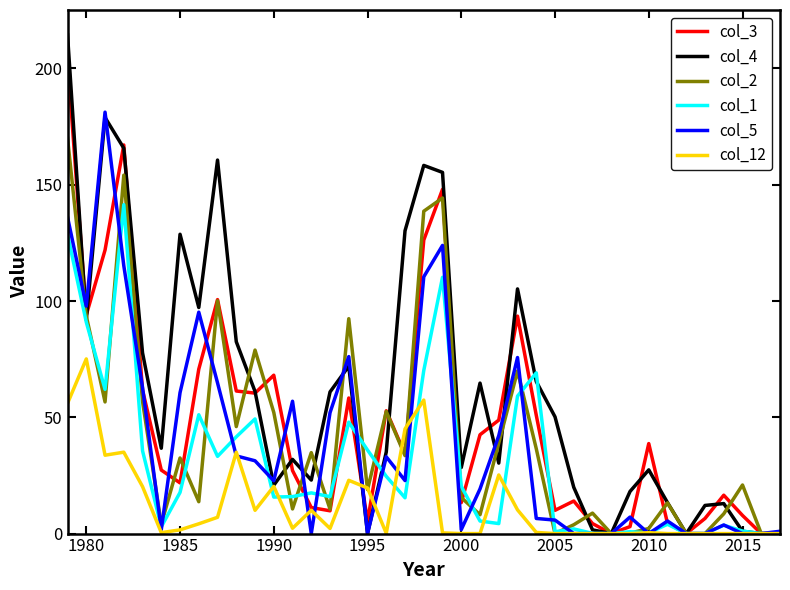

Which series has the largest total across all categories?

col_4